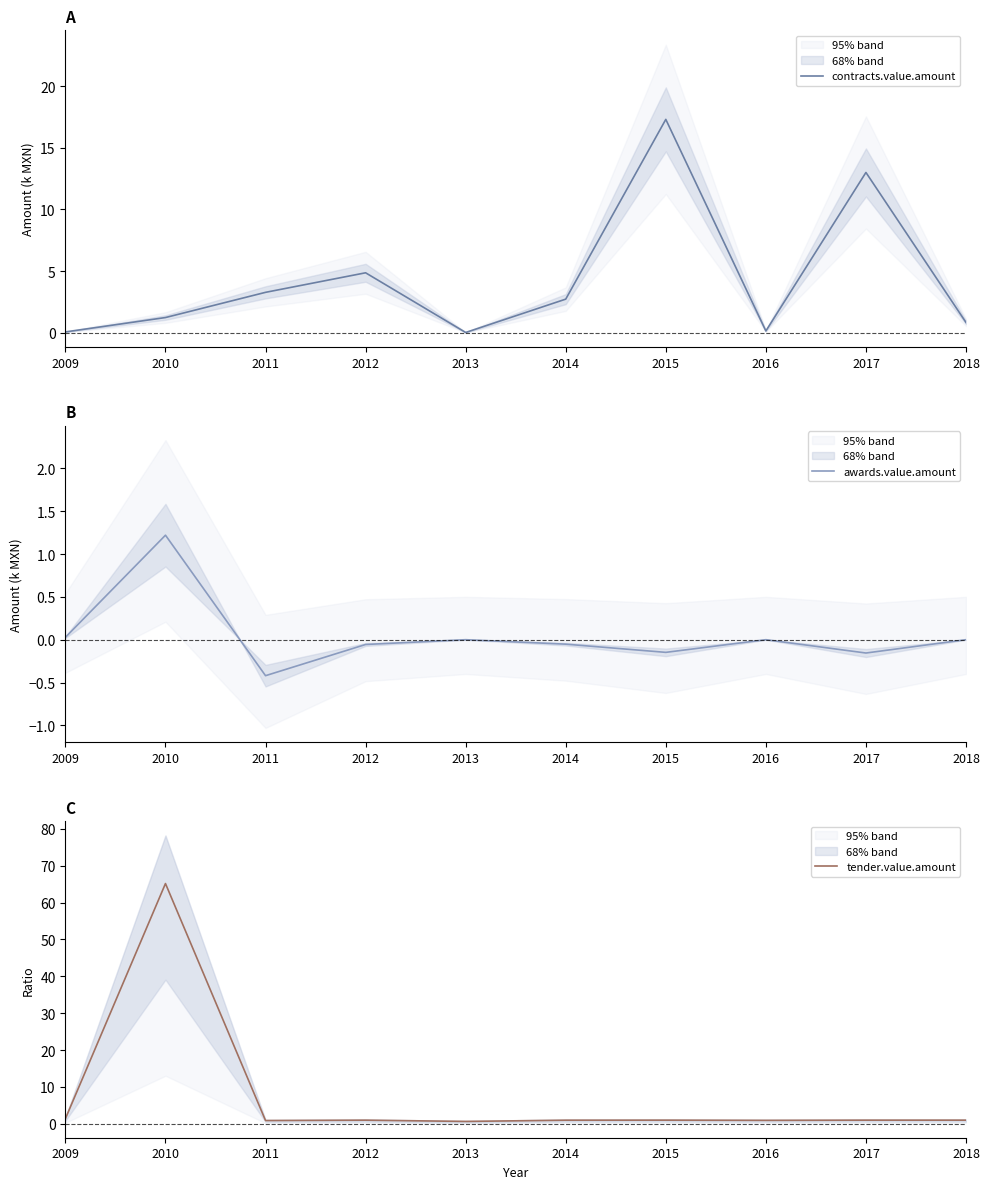

At which label is tender.value.amount closest to 32?

2009